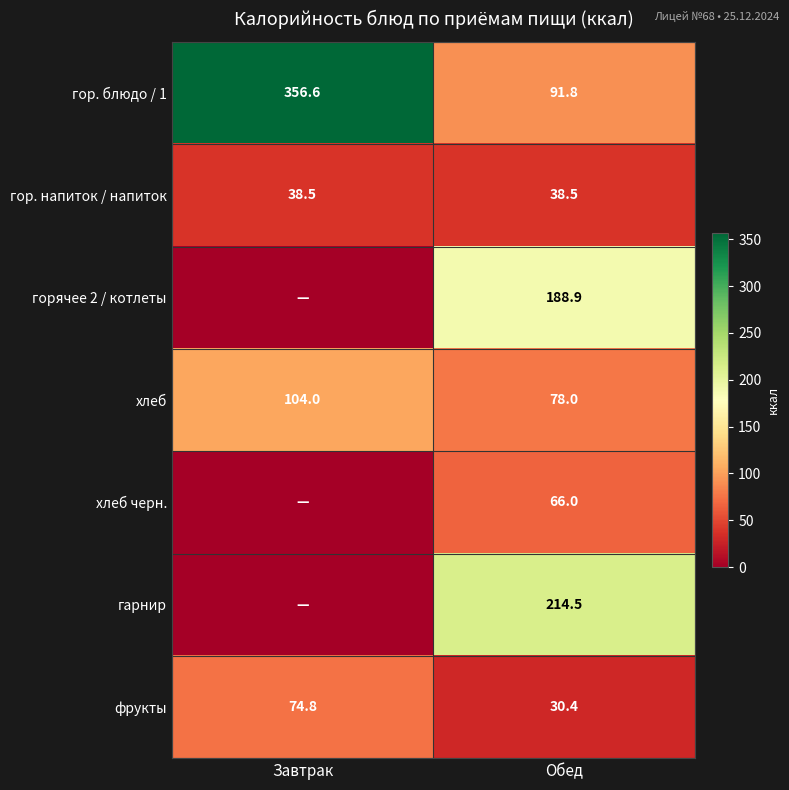

What is the difference between the гор. блюдо / 1 values at Обед and Завтрак?

264.8